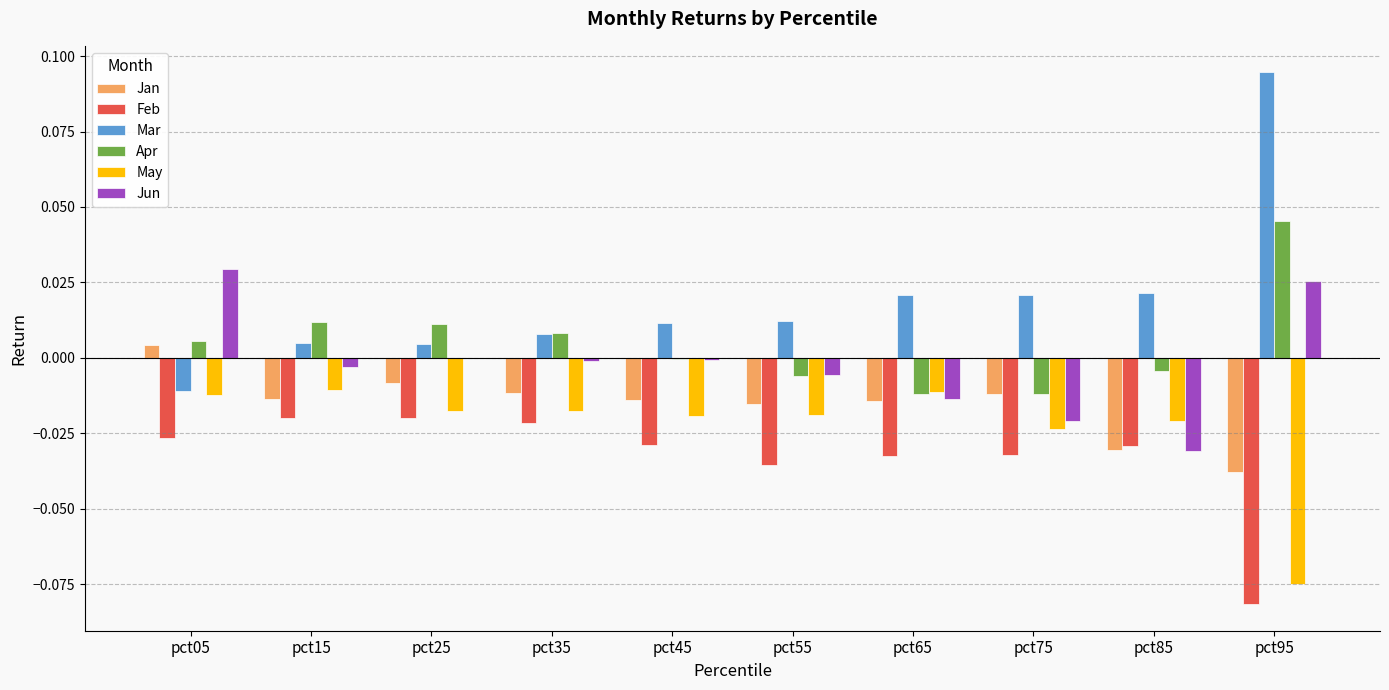

Is it true that Mar equals -0.0 at pct05?

True